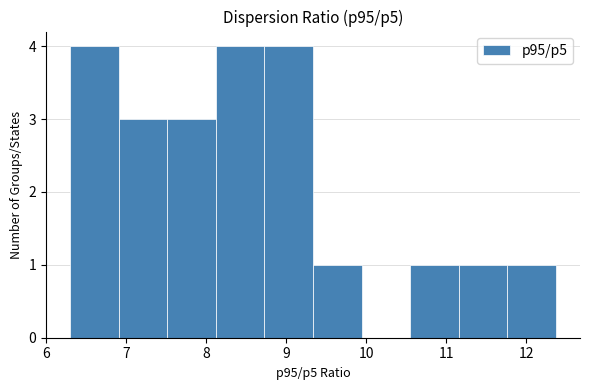

Reading left to right, list every bar in this chart as the range it spans on the x-axis followed by its height. Neither the bar edges nor the heights are printed on the chart, so give them approximately, as read against the axes.

6.3 to 6.9: 4
6.9 to 7.5: 3
7.5 to 8.1: 3
8.1 to 8.7: 4
8.7 to 9.3: 4
9.3 to 9.9: 1
9.9 to 10.5: 0
10.5 to 11.2: 1
11.2 to 11.8: 1
11.8 to 12.4: 1